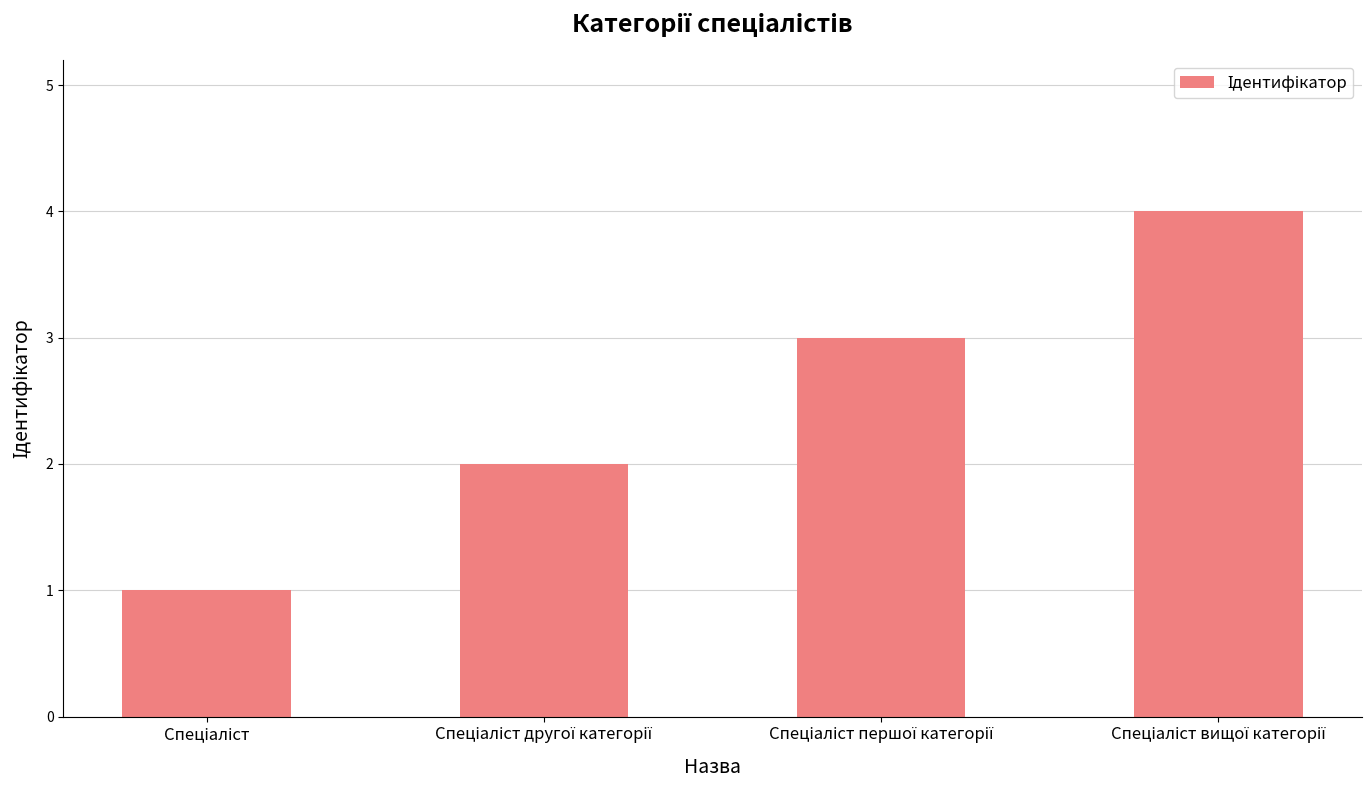

What is the maximum value shown in the chart?

4